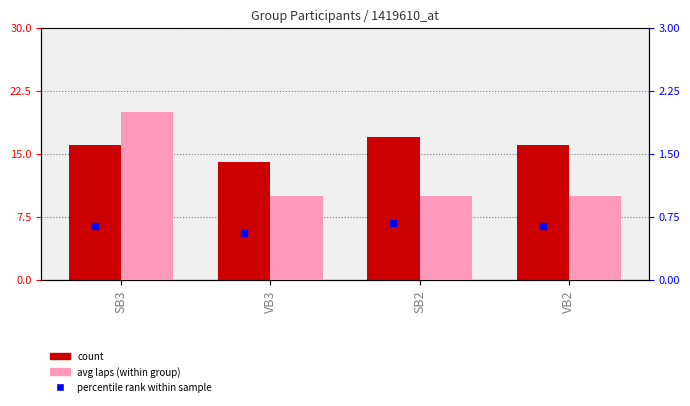

What is the sum of all count values?

63